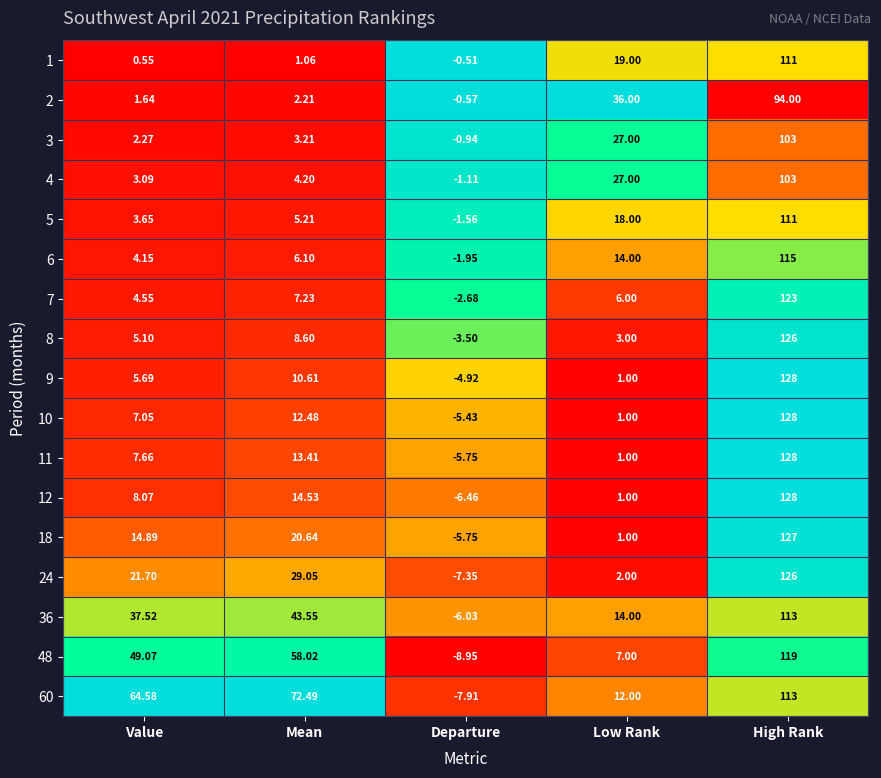

Between Value and High Rank, which series saw the biggest shift?

9